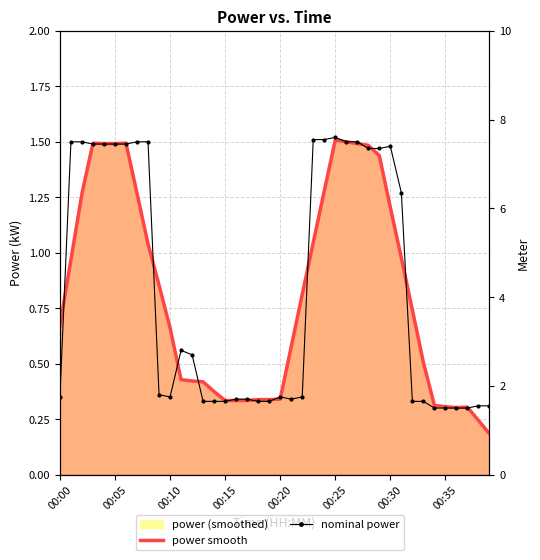

After their last crossing, which series has the higher values: nominal power or power smooth?

nominal power